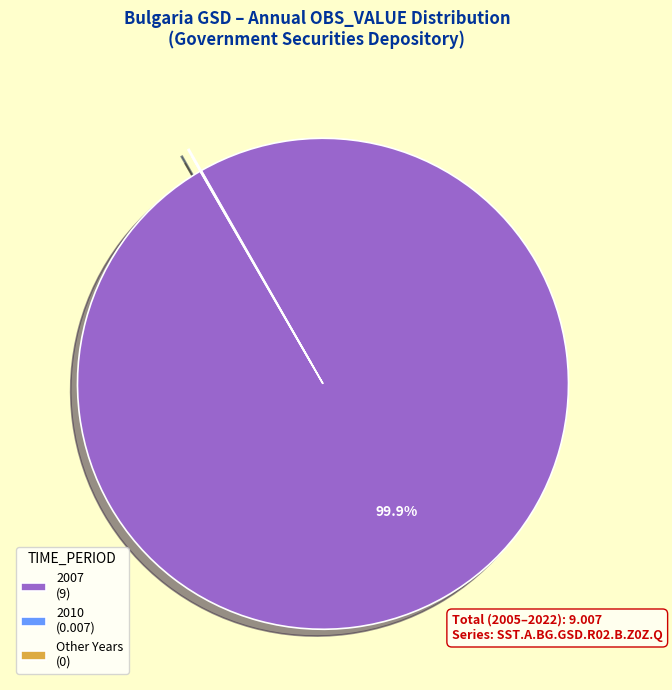

What percentage is NOT represented by 2007 (9)?

0.1%